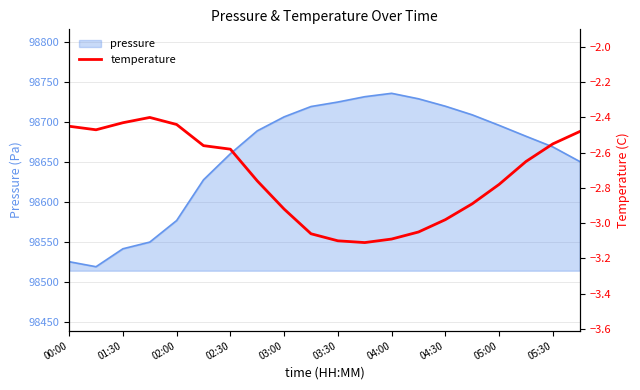

Is it true that pressure equals 175949.0 at 05:00?

False